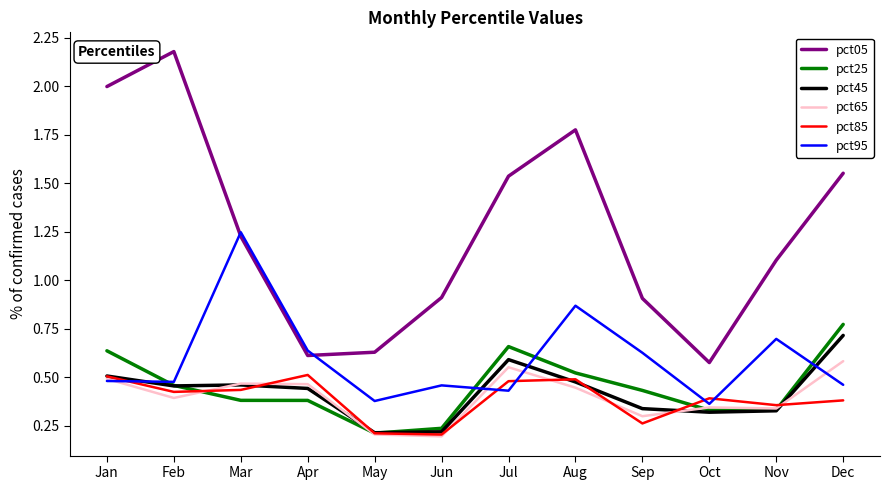

True or false: pct05 and pct25 cross at least once.

False